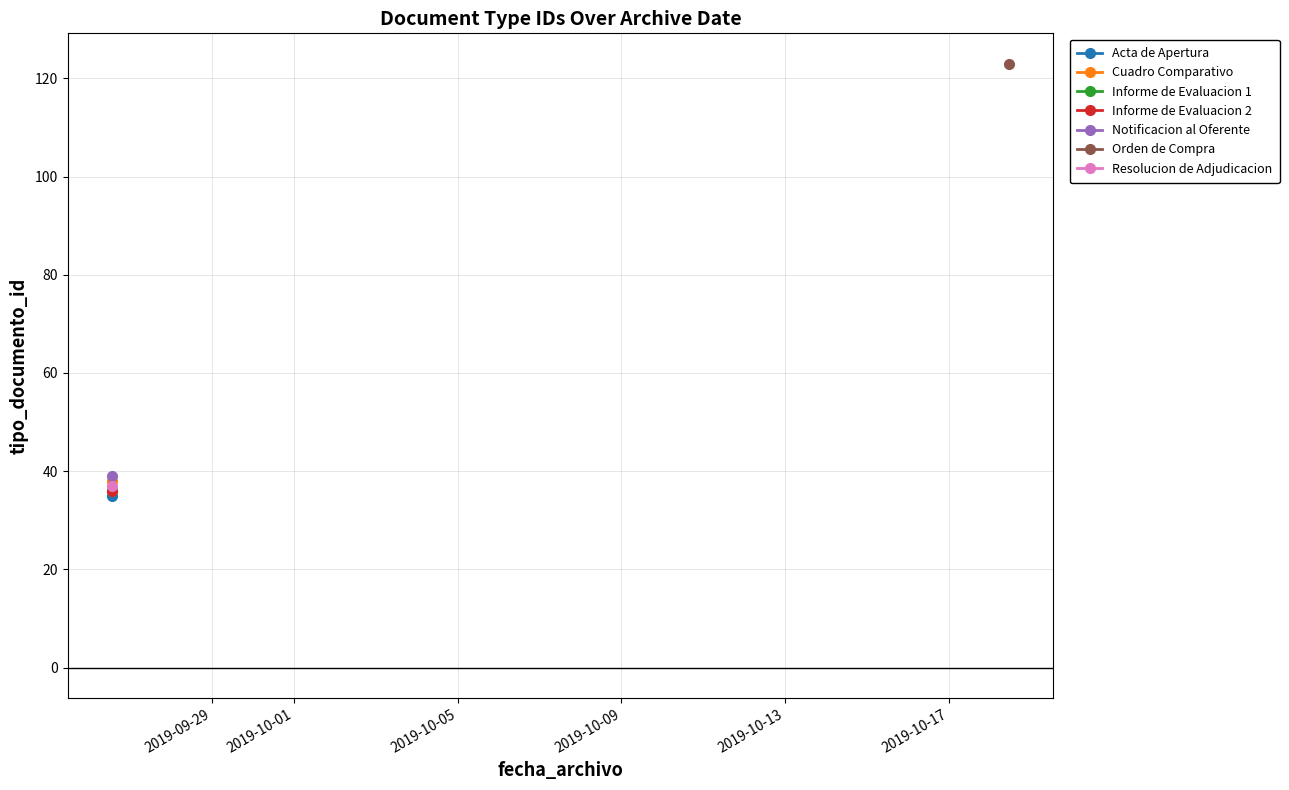

What is the greatest value displayed?

123